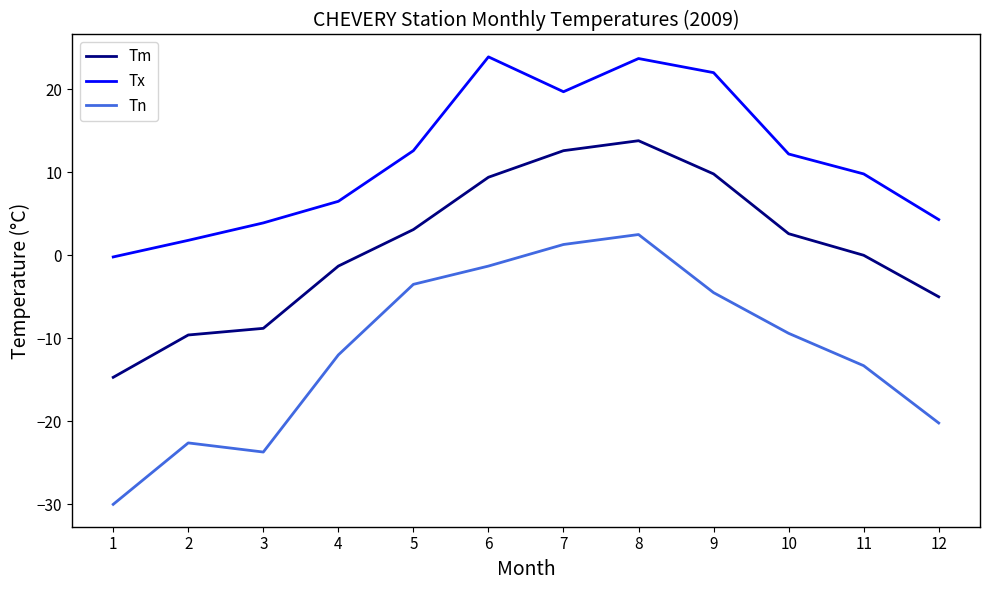

What is the highest value of the Tm series?

13.8